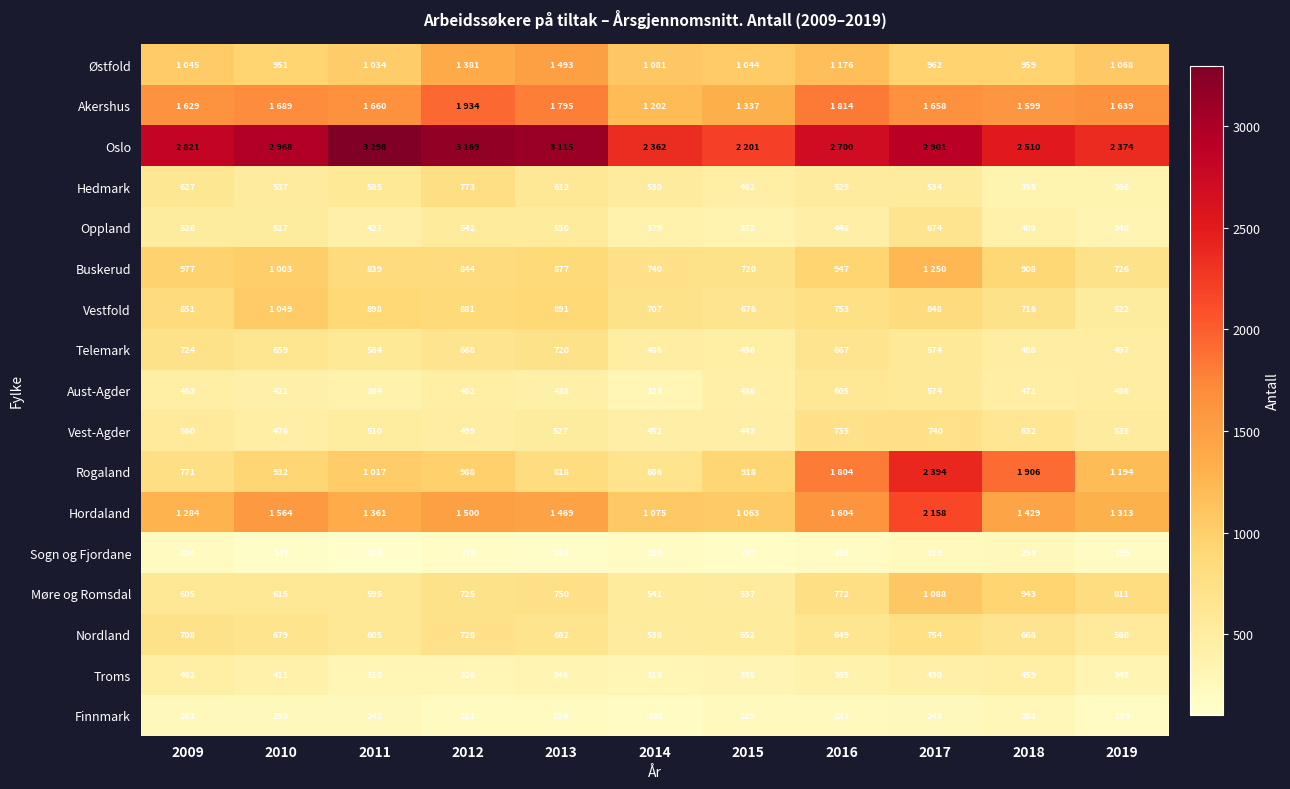

Is it true that Vestfold equals 1165 at 2012?

False